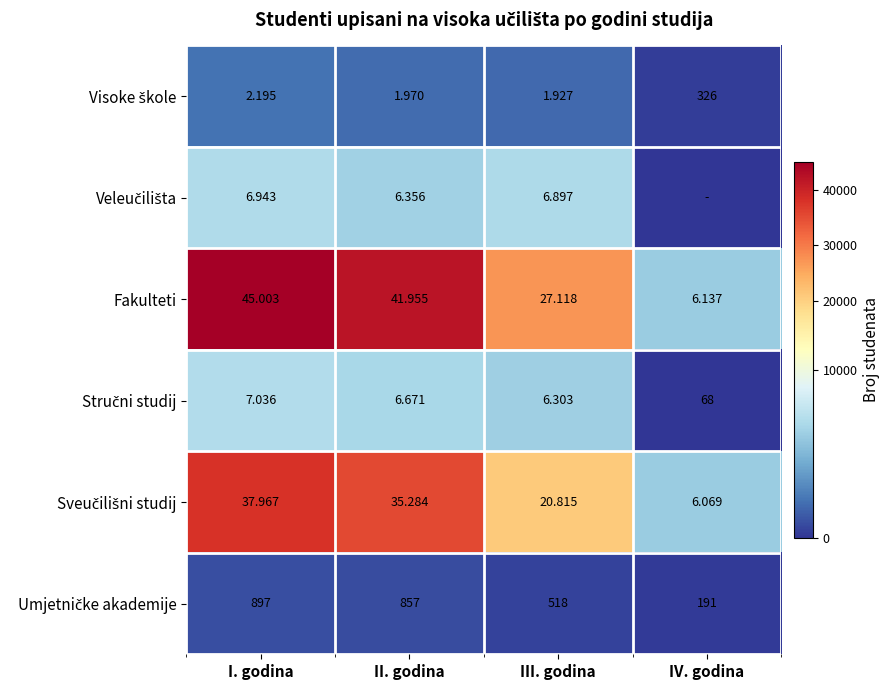

Where does the Umjetničke akademije series first go above 857?

I. godina